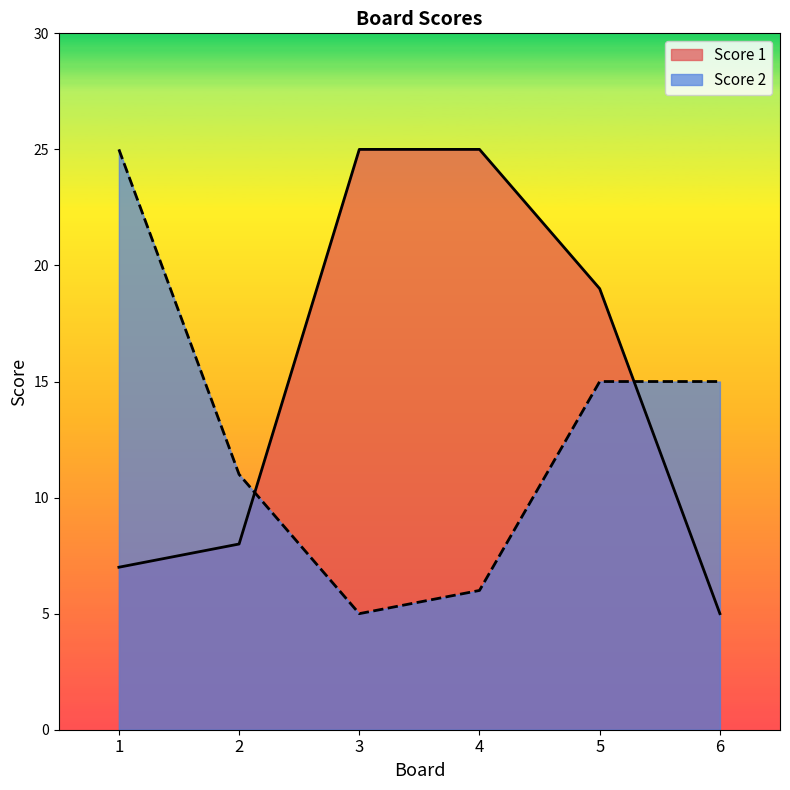

Which series has the widest spread of values?

Score 1